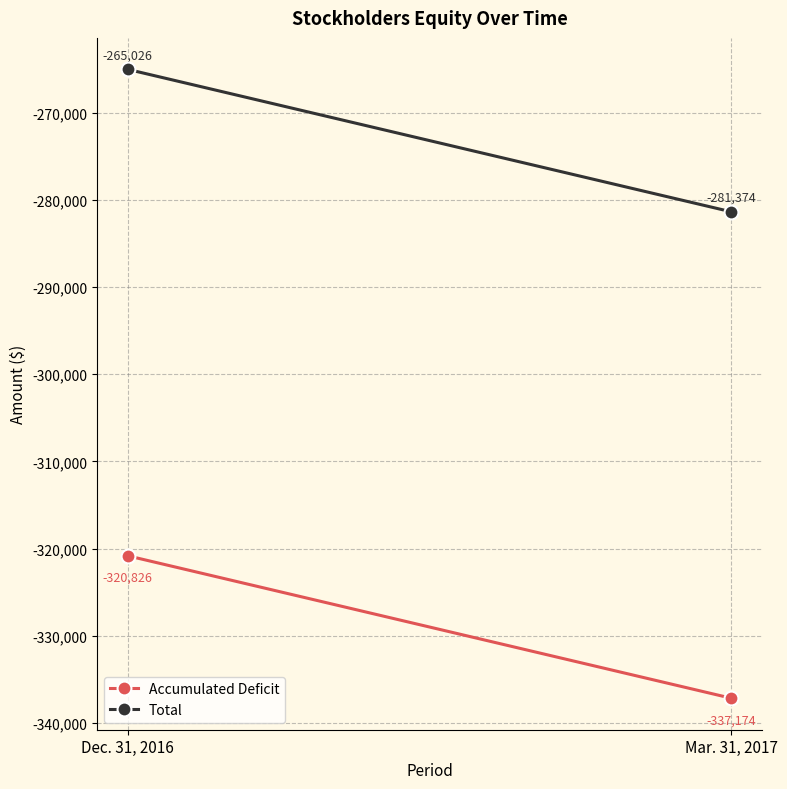

What is the difference between the Total values at Dec. 31, 2016 and Mar. 31, 2017?

16348